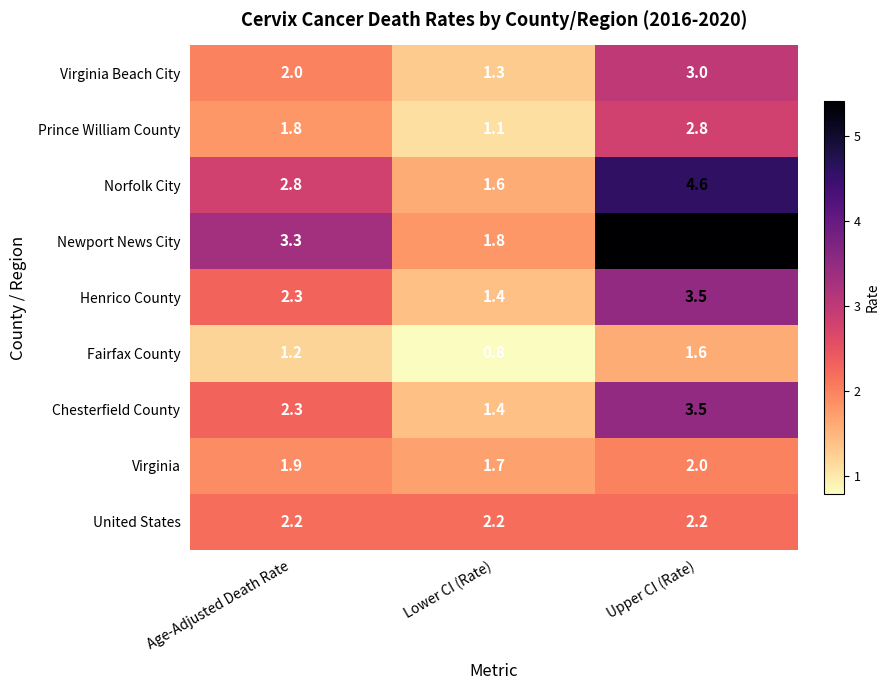

How many series are shown in this chart?

9